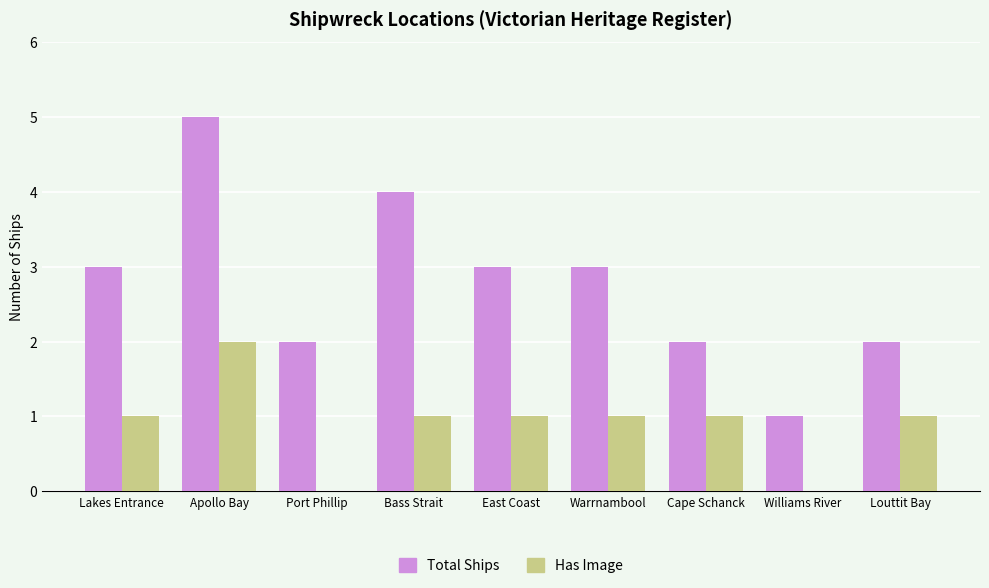

What is the sum of the Total Ships values at Bass Strait and Warrnambool?

7